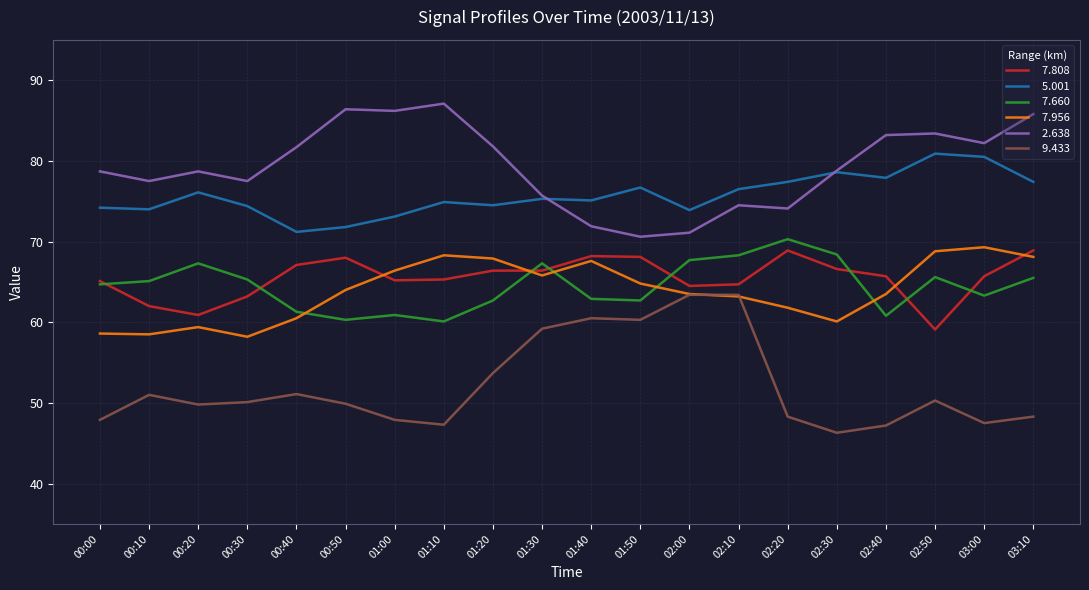

What position from the right is 03:10?

1